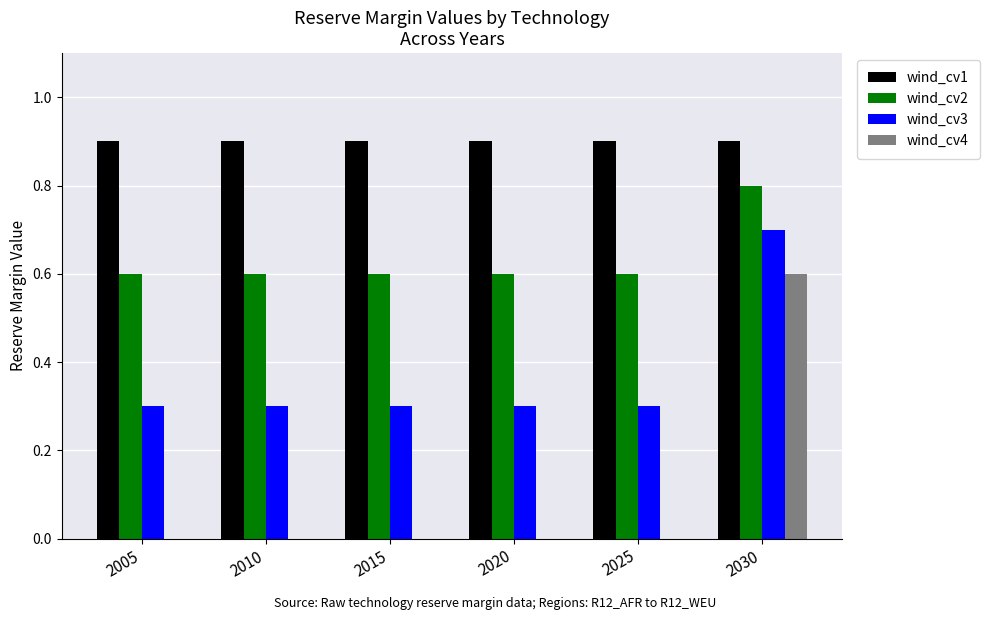

What is the spread (max minus min) of values at 2020?

0.9